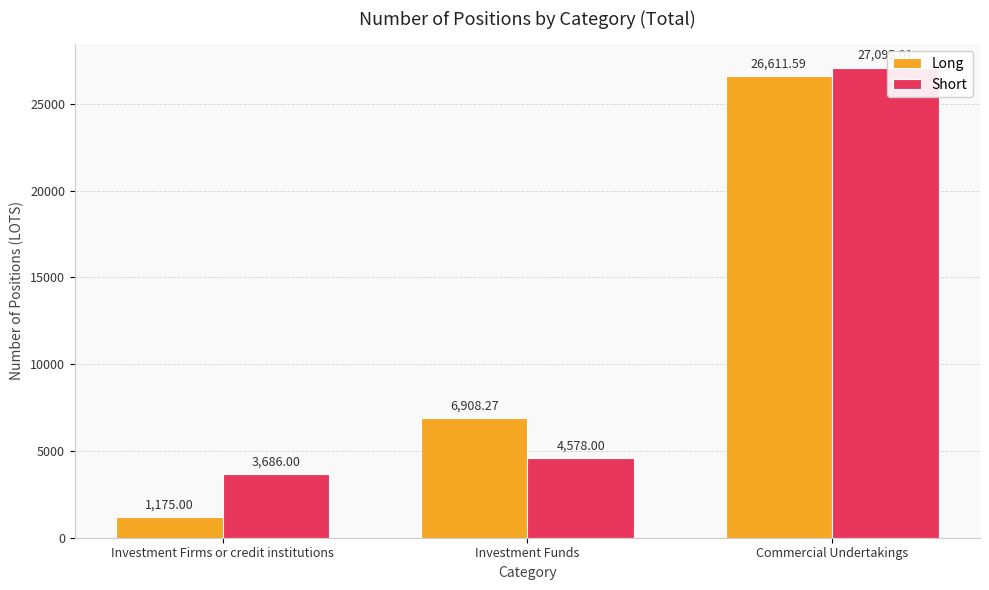

Reading left to right, list all the values displayed in this chart.

Long: Investment Firms or credit institutions=1175.0	Investment Funds=6908.3	Commercial Undertakings=26611.6
Short: Investment Firms or credit institutions=3686.0	Investment Funds=4578.0	Commercial Undertakings=27095.0